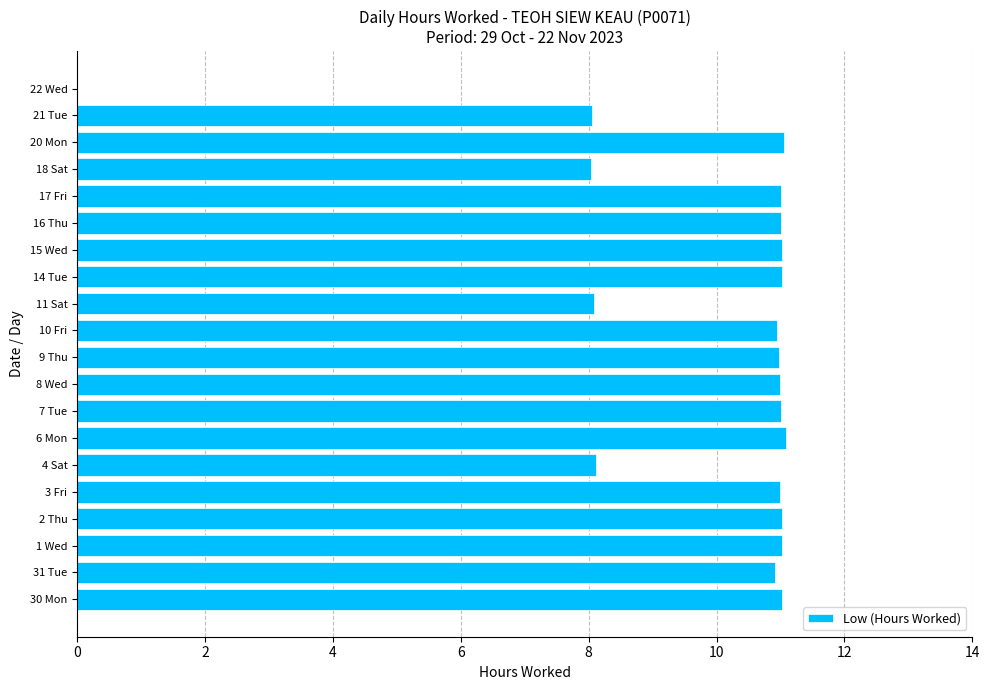

The chart shows a value of 10.9 at 31 Tue. True or false?

True